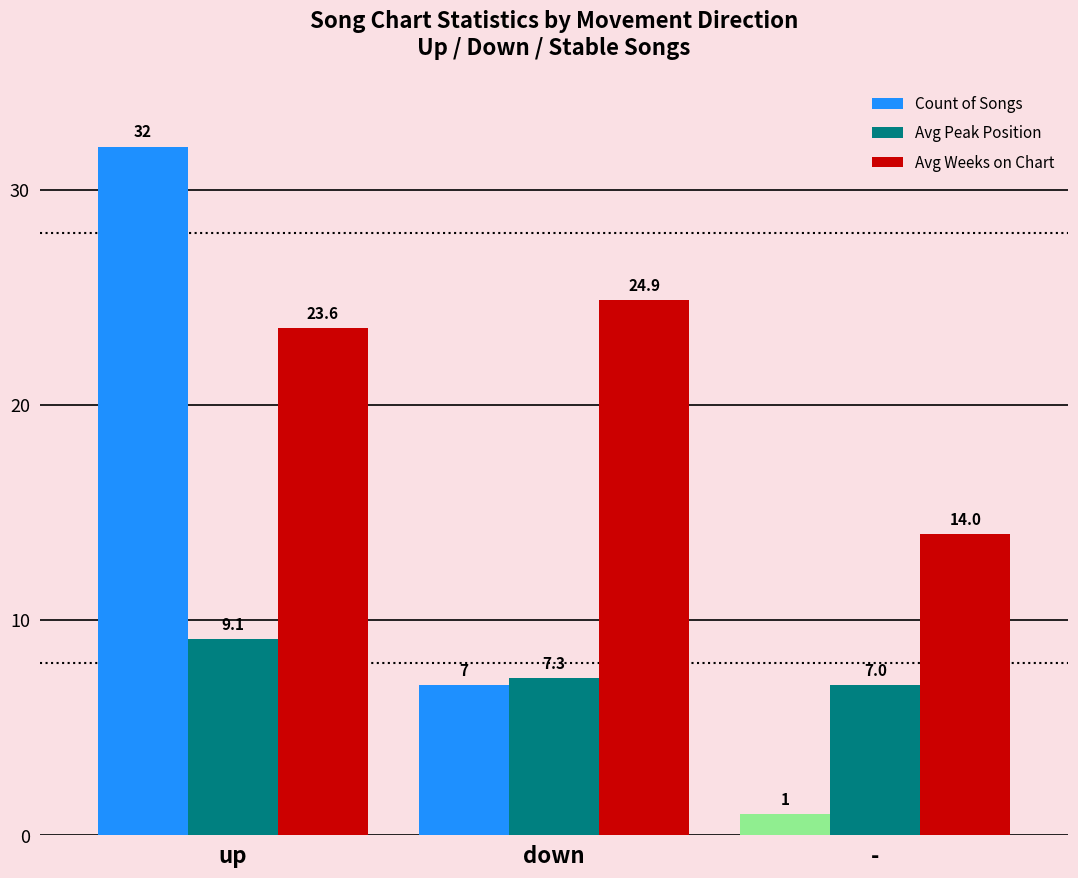

Which series changed the most between up and down?

Count of Songs